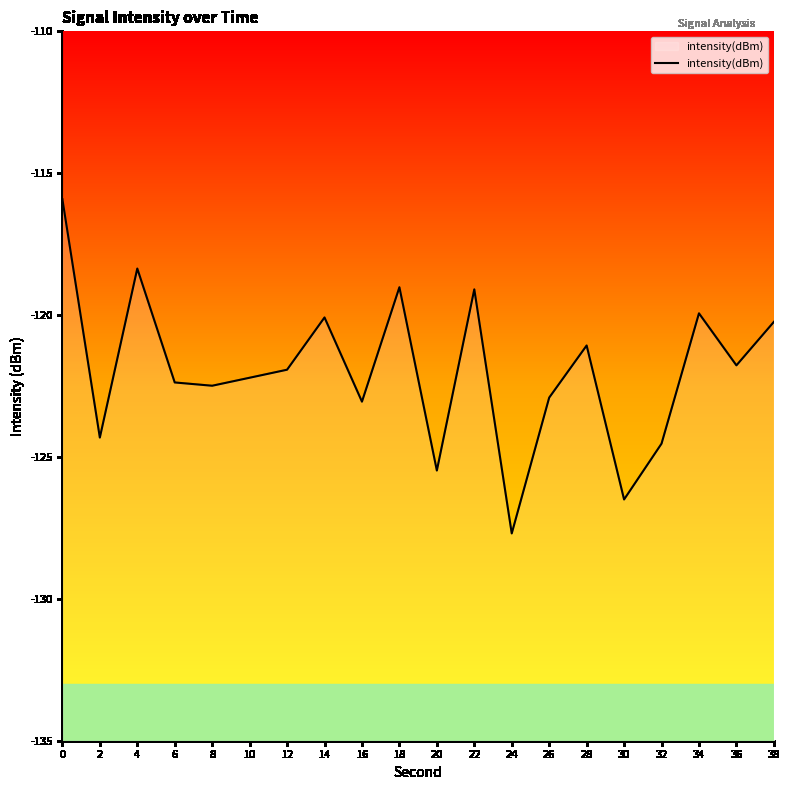

What is the average value?

-121.9